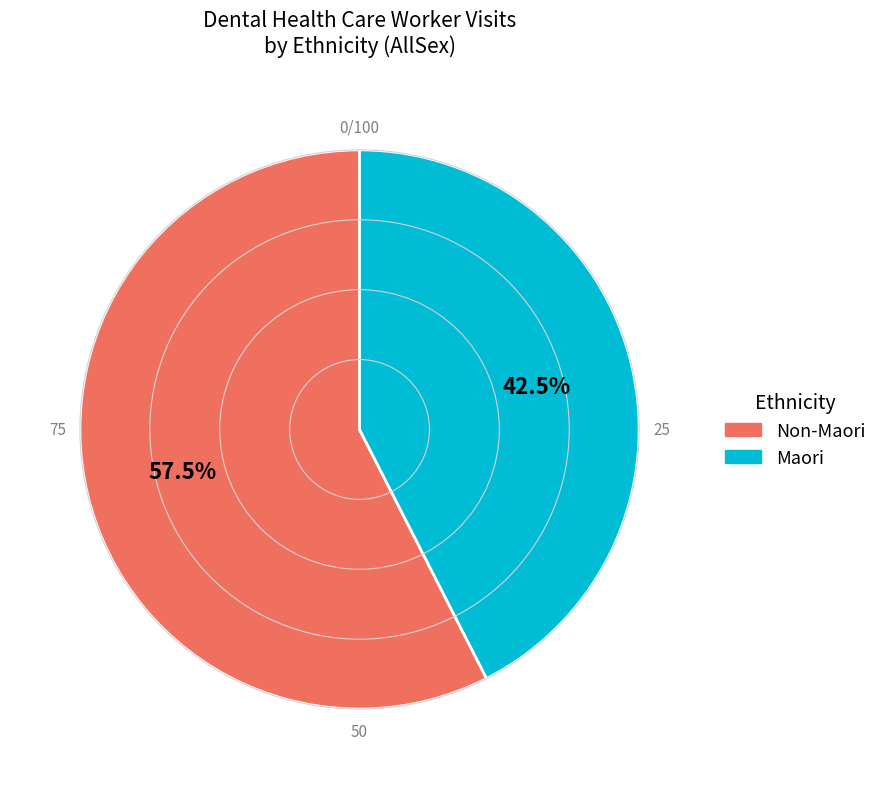

Is there any slice that represents more than half of the pie?

Yes